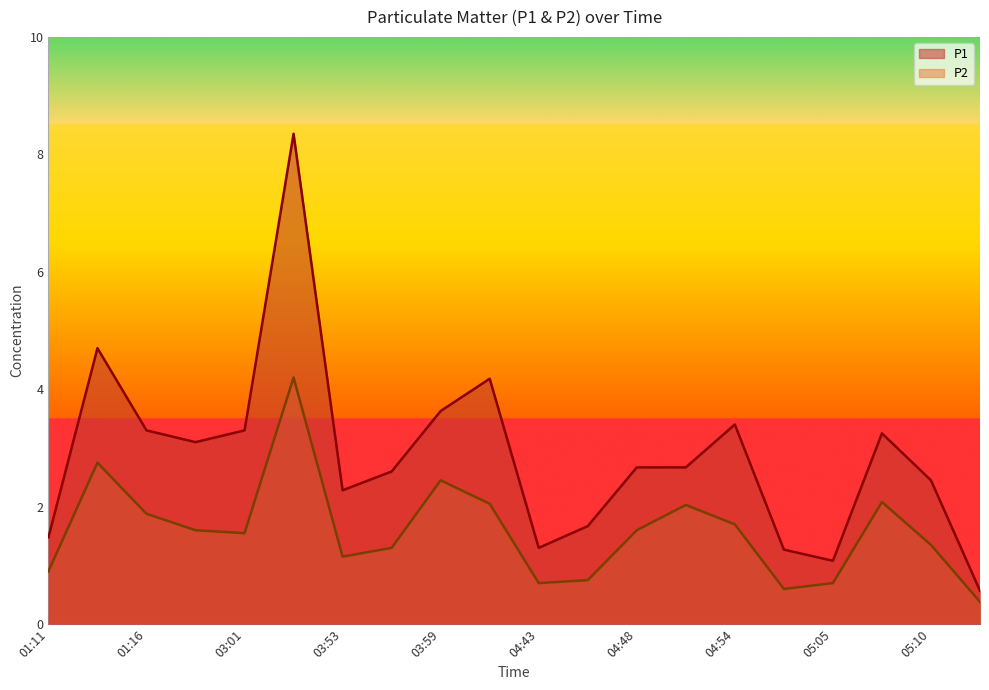

At which label does P1 first exceed 2?

01:14